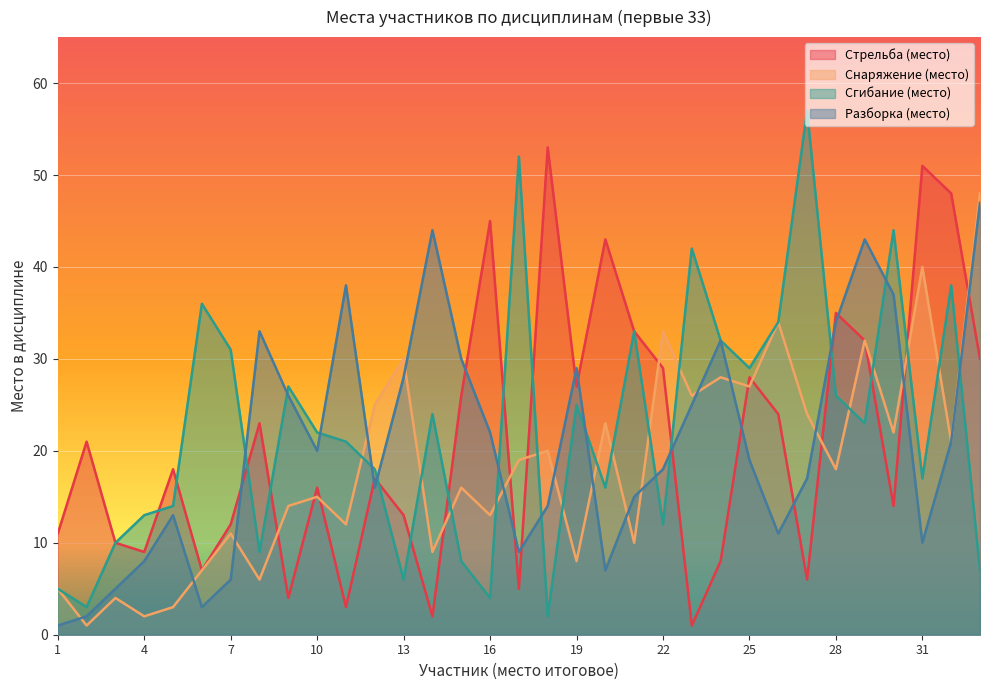

Reading left to right, what are all the values shown in this chart?

Стрельба (место): 11	21	10	9	18	7	12	23	4	16	3	17	13	2	26	45	5	53	27	43	33	29	1	8	28	24	6	35	32	14	51	48	30
Снаряжение (место): 5	1	4	2	3	7	11	6	14	15	12	25	30	9	16	13	19	20	8	23	10	33	26	28	27	34	24	18	32	22	40	21	48
Сгибание (место): 5	3	10	13	14	36	31	9	27	22	21	18	6	24	8	4	52	2	25	16	33	12	42	32	29	34	57	26	23	44	17	38	7
Разборка (место): 1	2	5	8	13	3	6	33	26	20	38	16	28	44	30	22	9	14	29	7	15	18	25	32	19	11	17	34	43	37	10	21	47